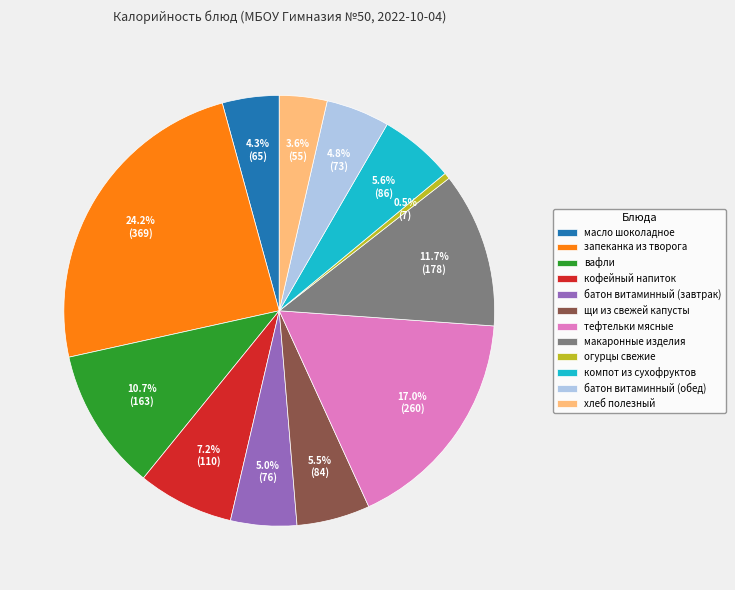

Is запеканка из творога the majority of the pie?

No